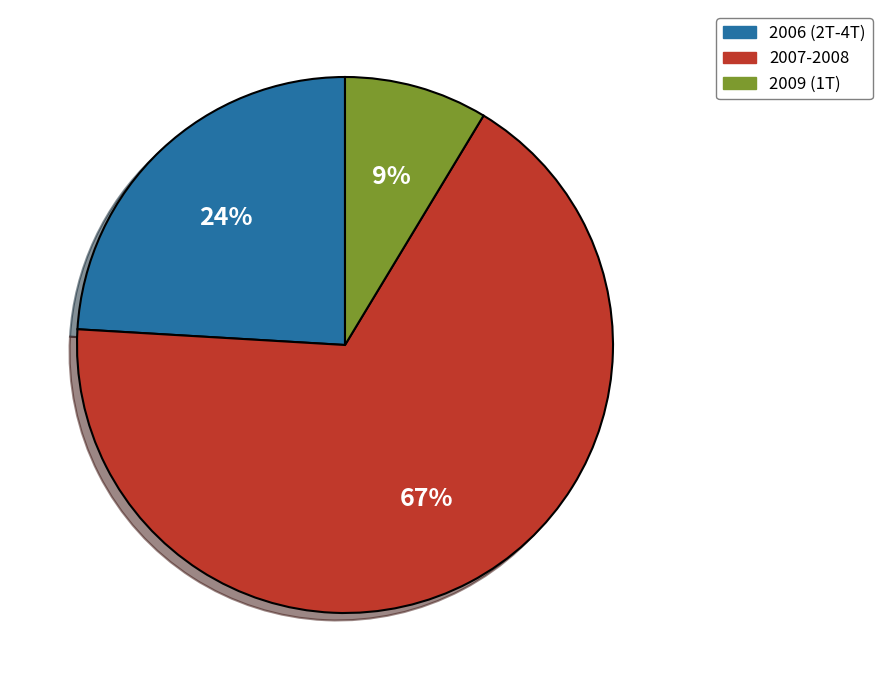

Do 2009 (1T) and 2006 (2T-4T) together represent more than half of the pie?

No